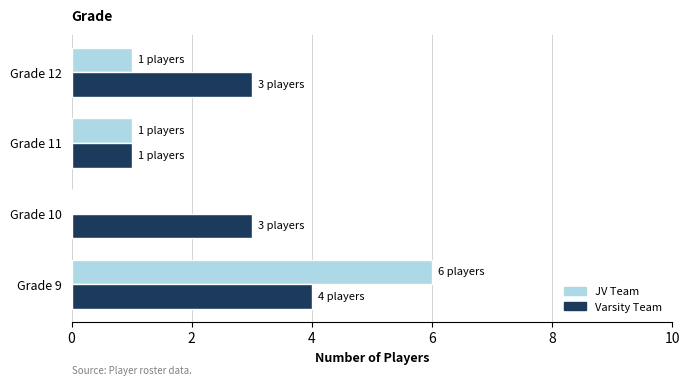

What is the approximate value of JV Team at Grade 9?

6